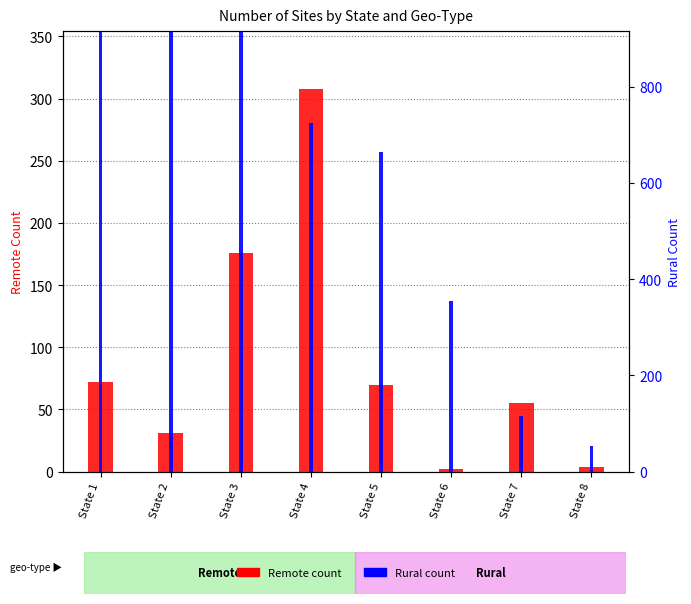

What is the total value across all series at State 7?

100